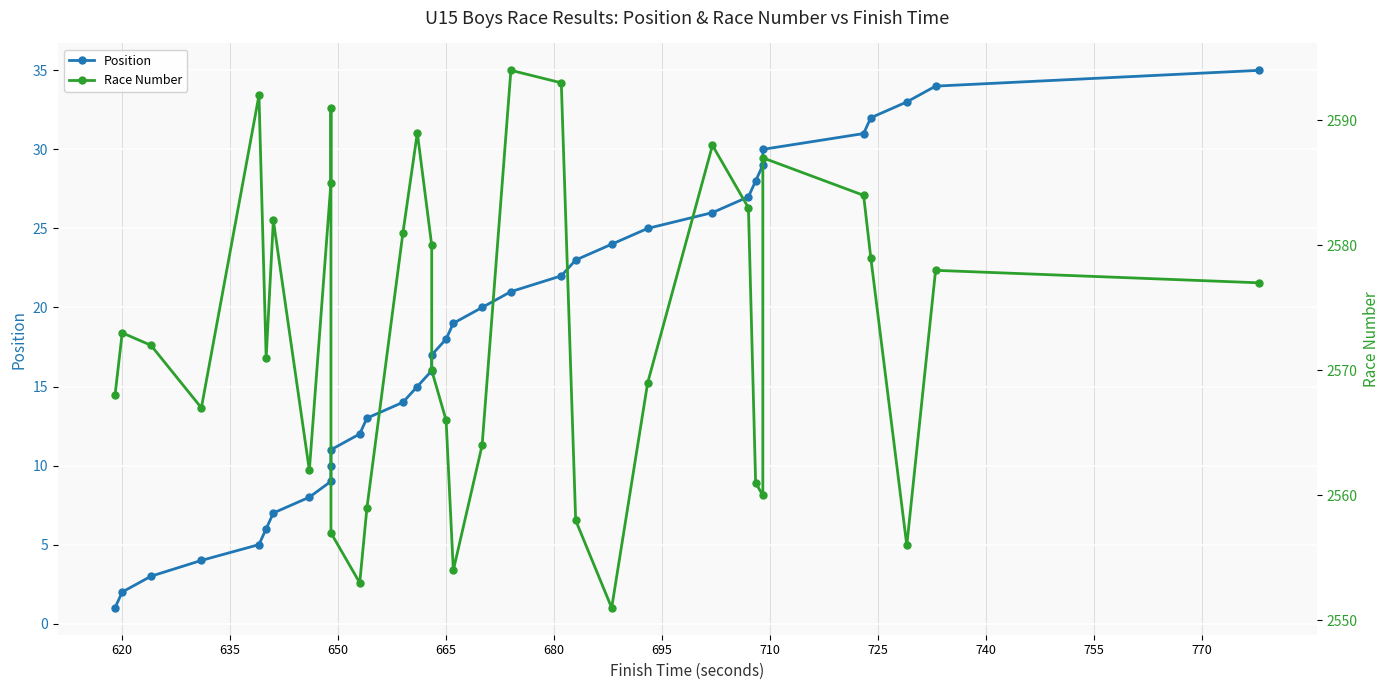

Which series has the largest range (max minus min)?

Race Number